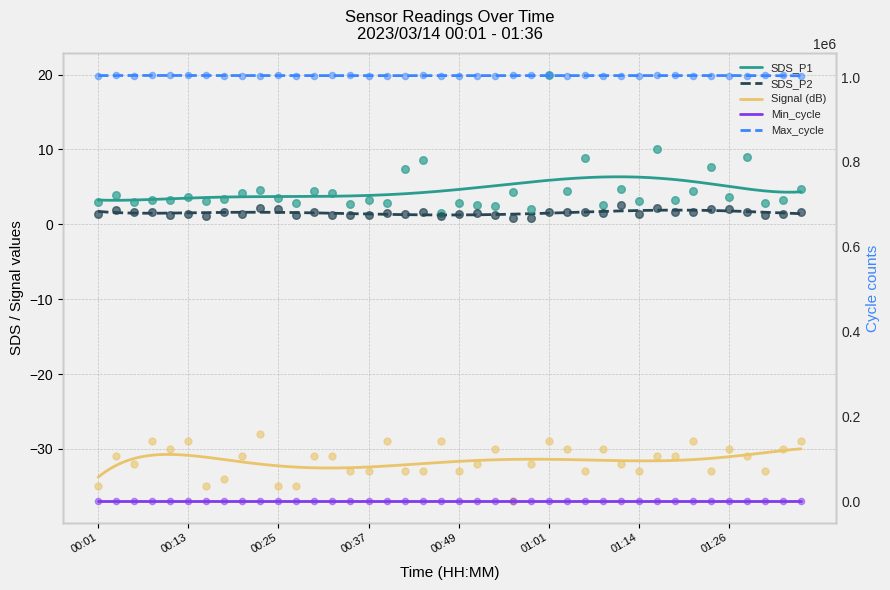

Is the value of Signal at 01:16 greater than the value of SDS_P1 at 00:25?

No